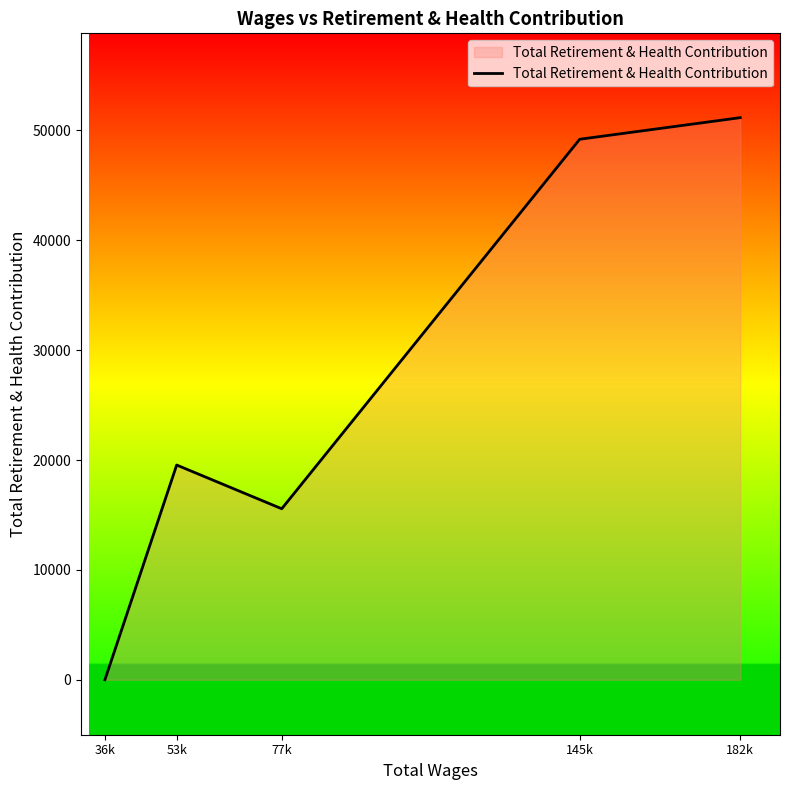

True or false: the data shows 33795 at 53k.

False